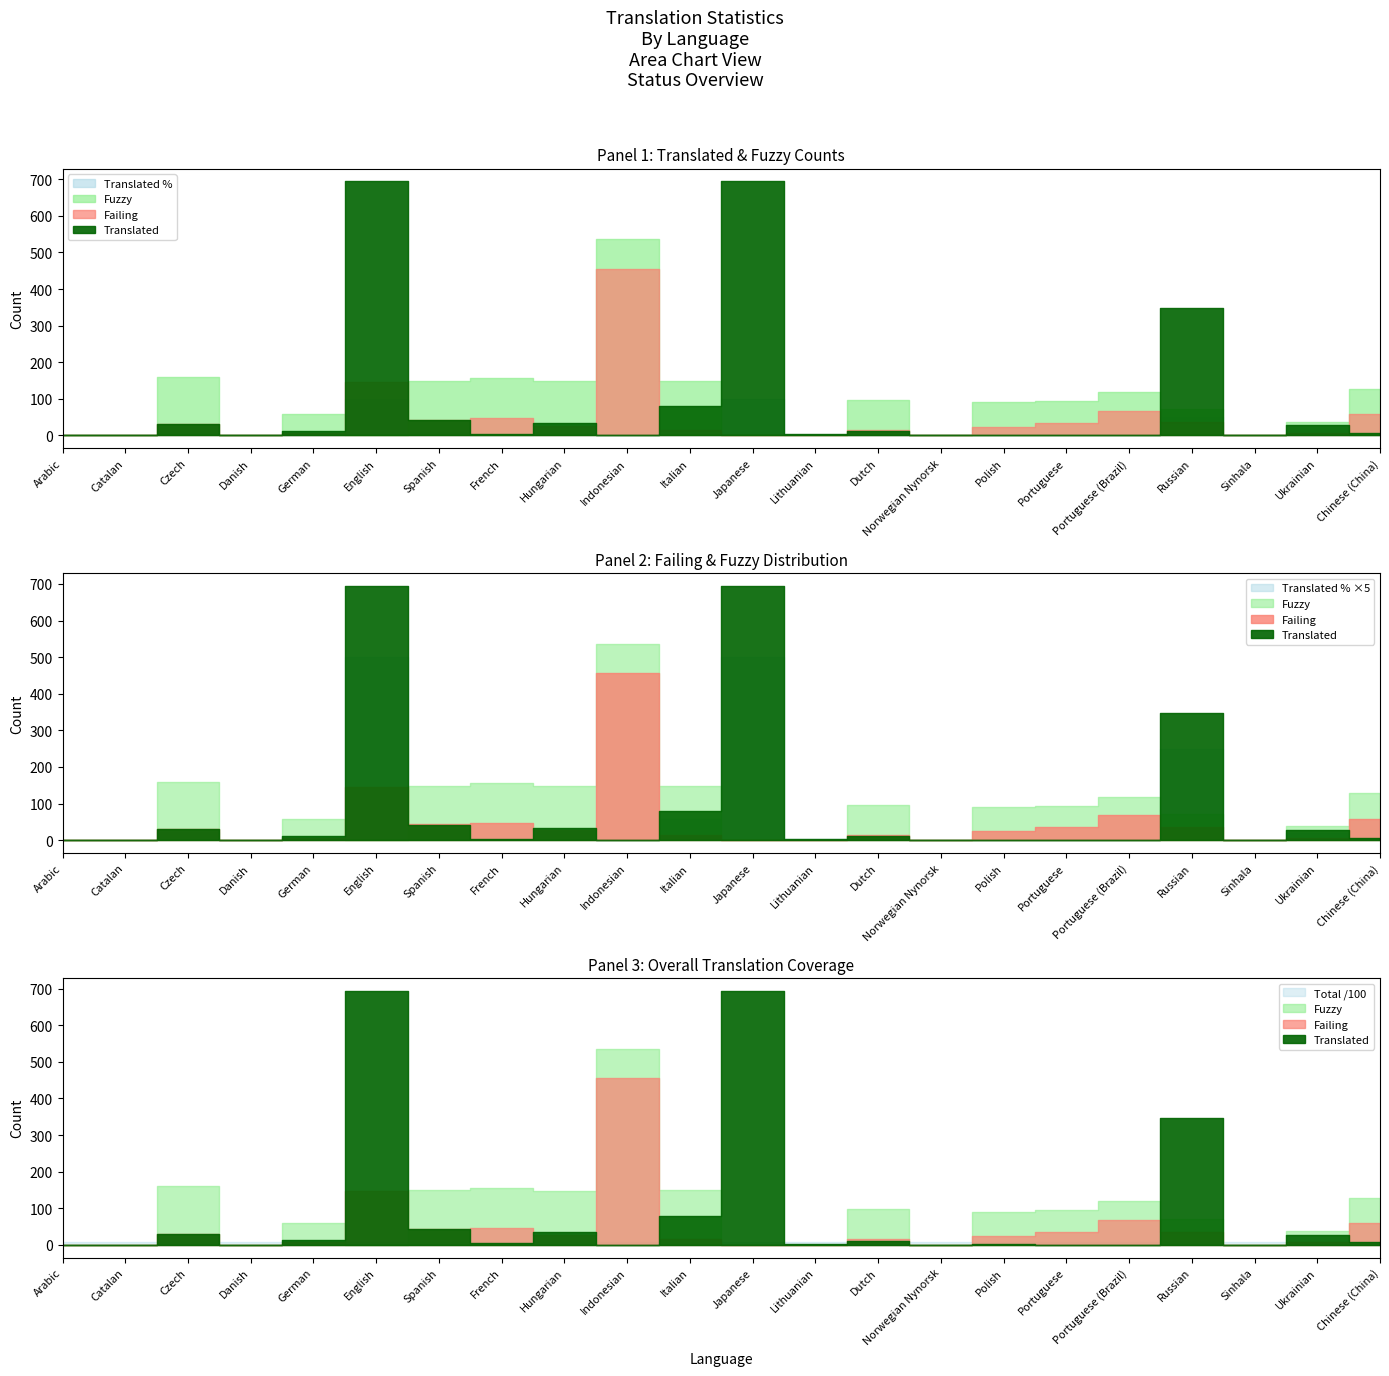

Does the chart display data point markers on the line(s)?

No